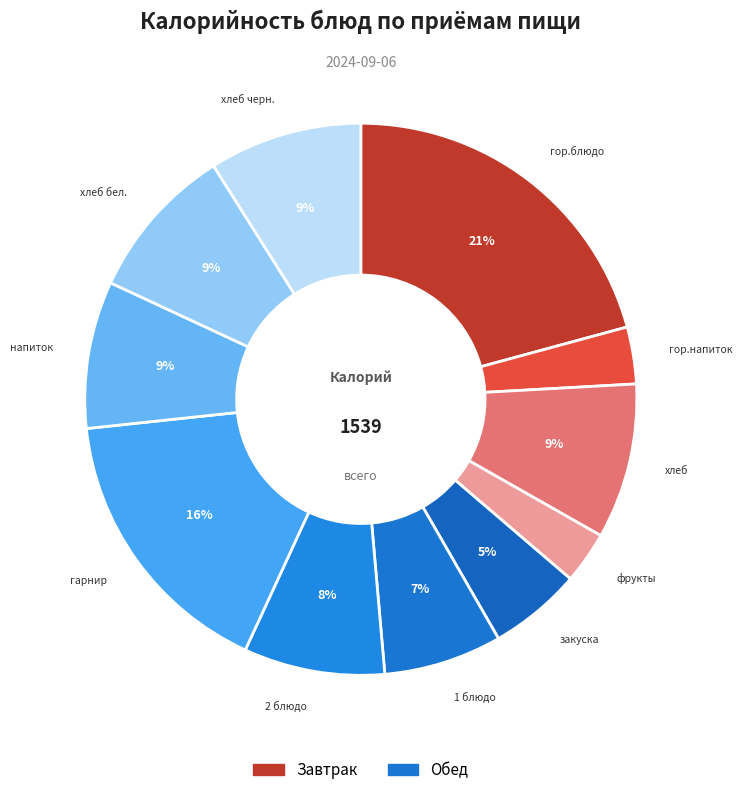

Count the number of slices in the pie.

11